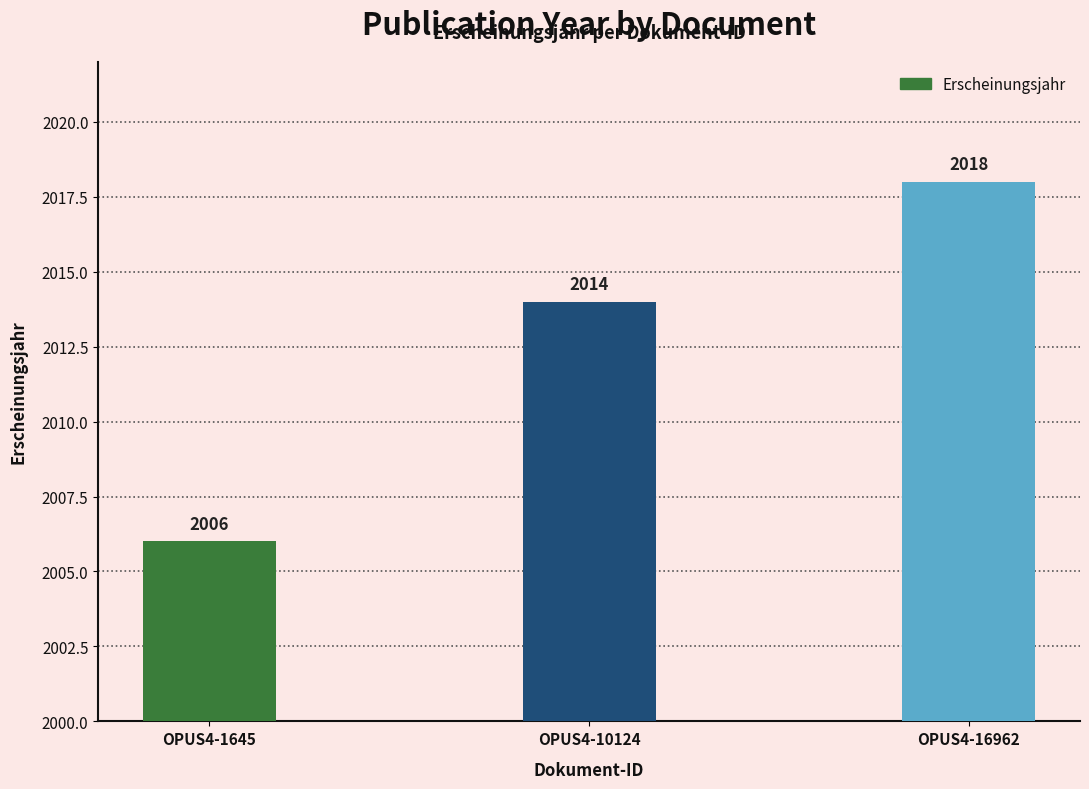

How many bars are there in total?

3